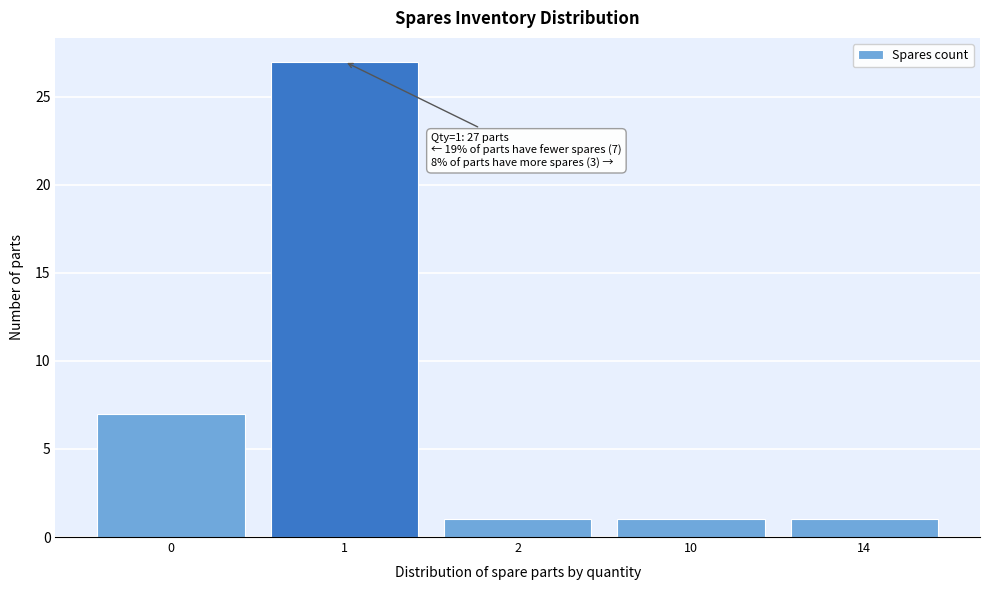

Reading right to left, extract all data points from this chart.

14=1	10=1	2=1	1=27	0=7